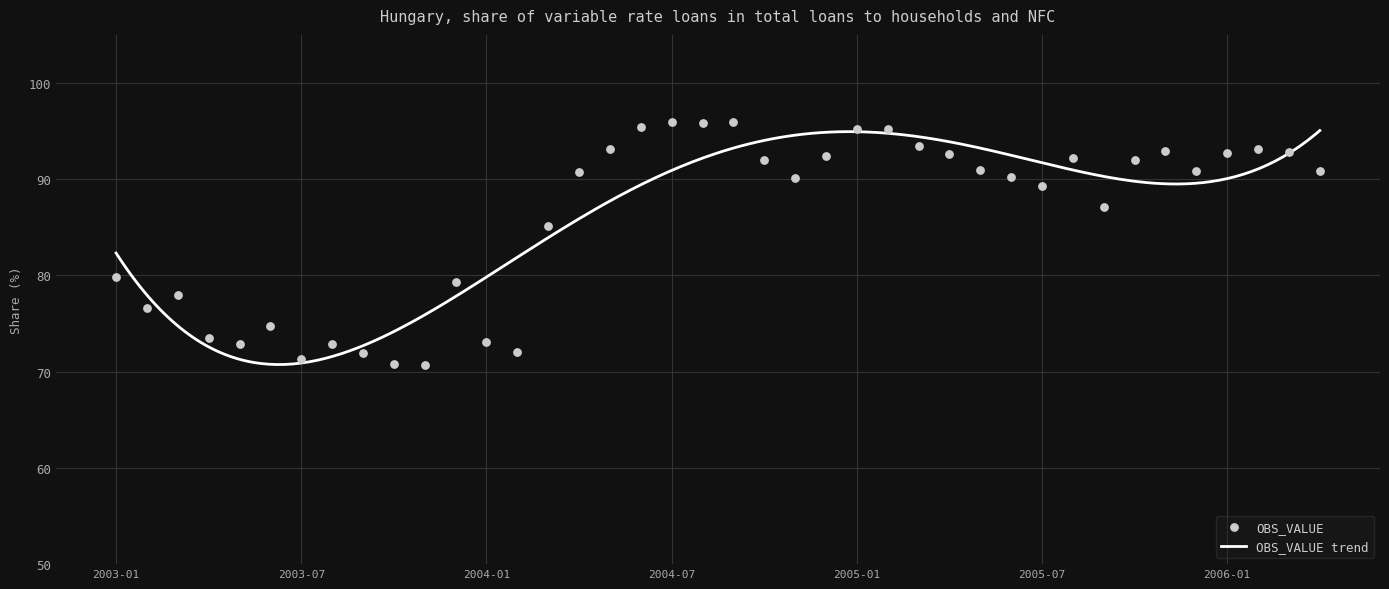

What is the change in value from 2003-02 to 2005-08?

+15.6